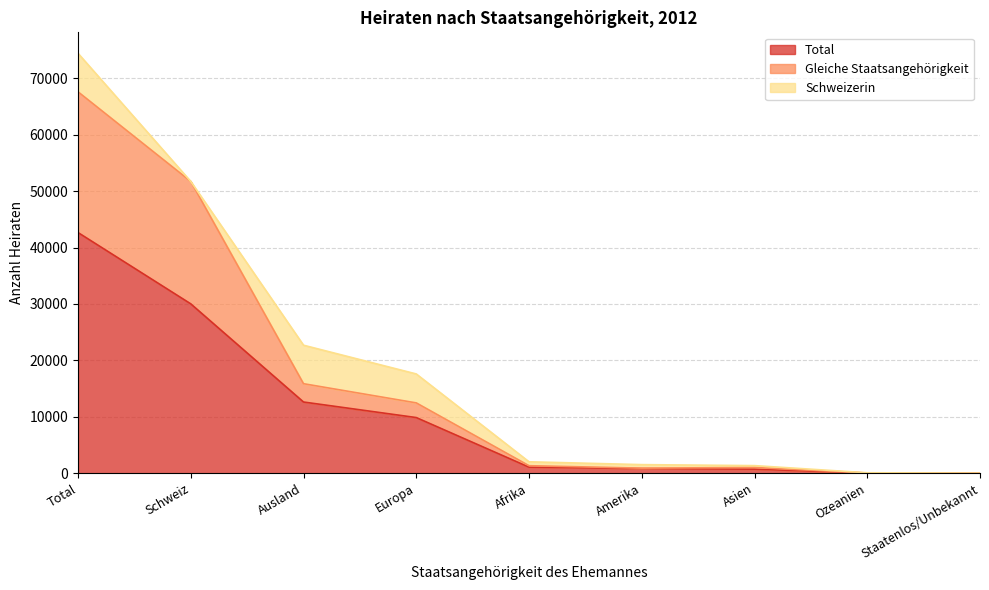

The Total series shows 742 at Asien. True or false?

True